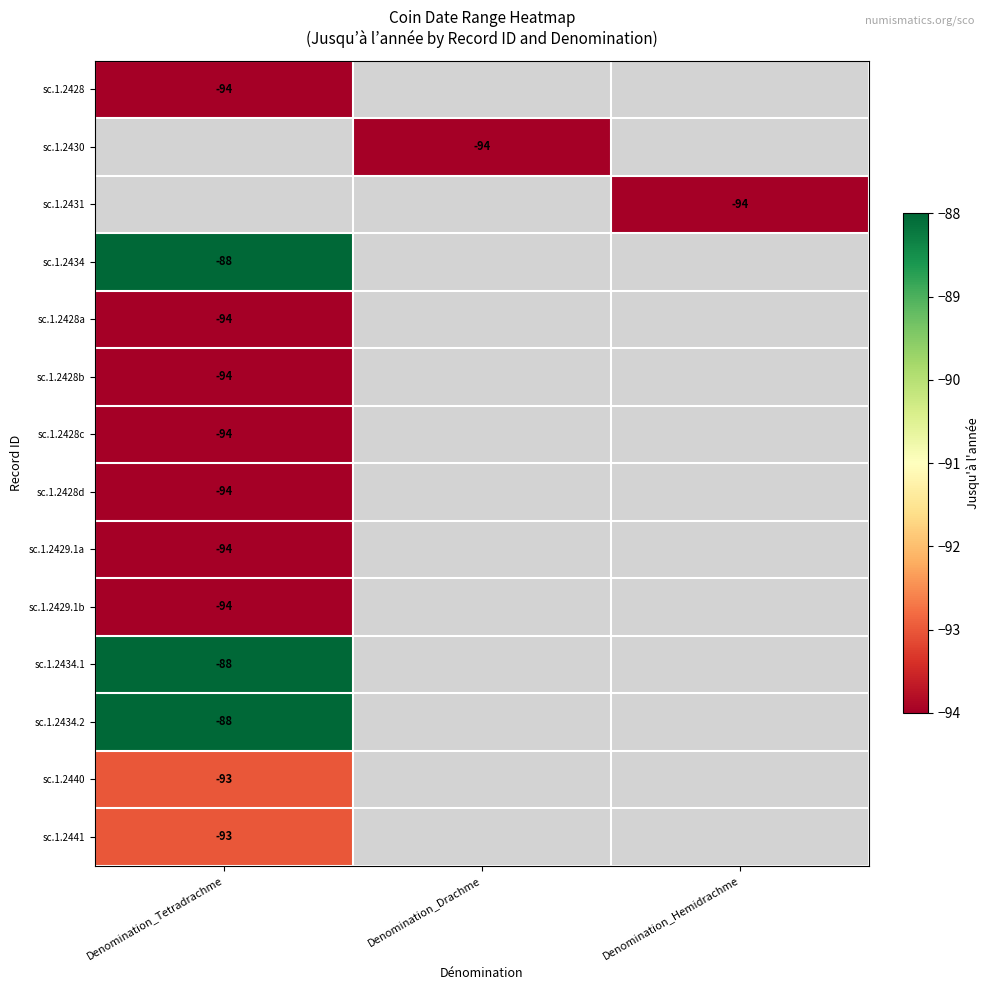

How many distinct data groups are displayed?

14